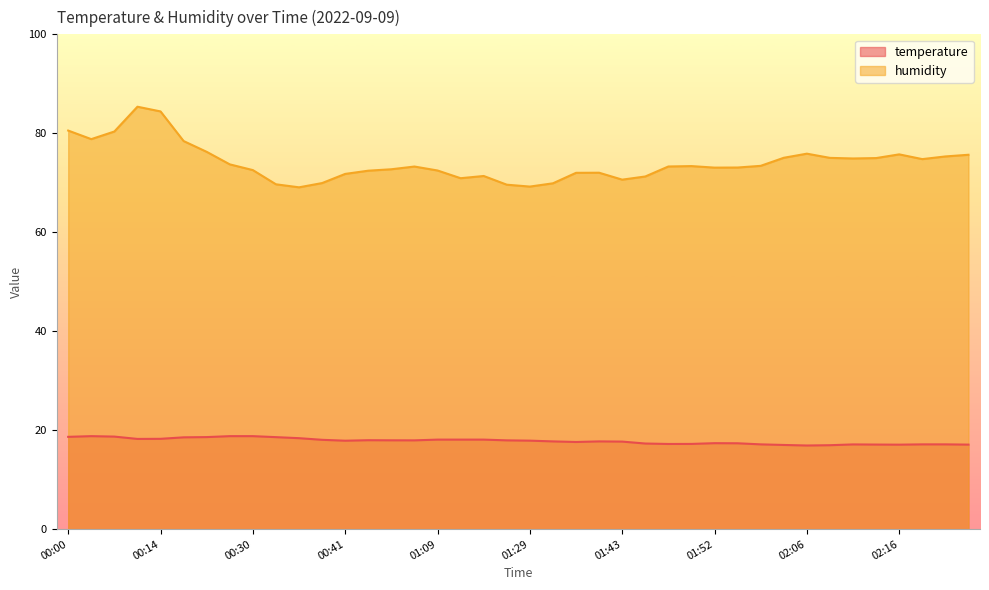

Where is temperature nearest to the value 17?

02:03